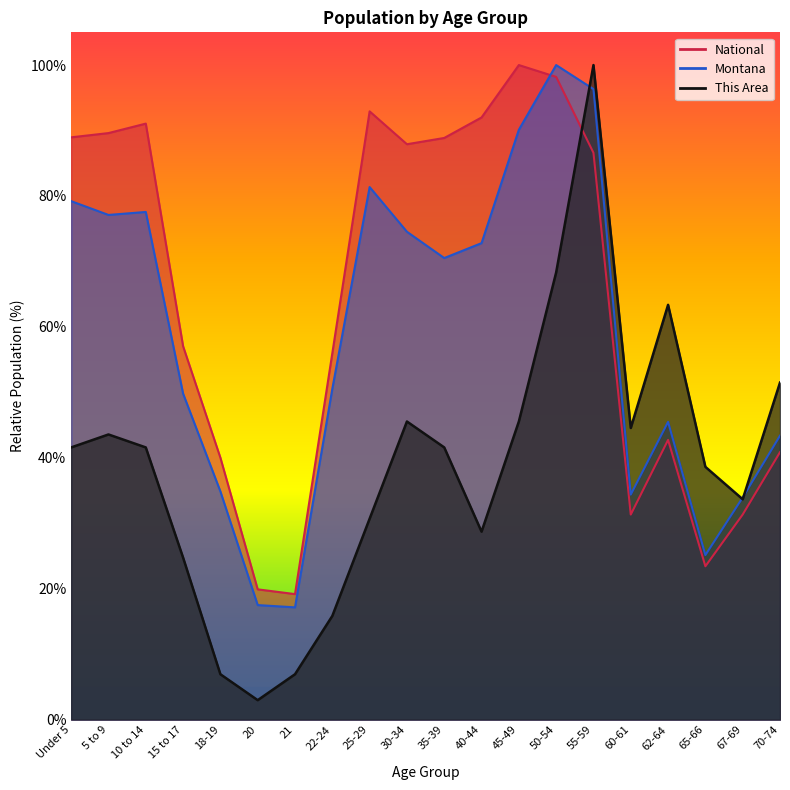

Reading right to left, what are all the values shown in this chart?

This Area: 70-74=51.5	67-69=33.7	65-66=38.6	62-64=63.4	60-61=44.6	55-59=100.0	50-54=68.3	45-49=45.5	40-44=28.7	35-39=41.6	30-34=45.5	25-29=30.7	22-24=15.8	21=6.9	20=3.0	18-19=6.9	15 to 17=24.8	10 to 14=41.6	5 to 9=43.6	Under 5=41.6
Montana: 70-74=43.4	67-69=33.9	65-66=25.1	62-64=45.5	60-61=34.4	55-59=96.3	50-54=100.0	45-49=90.1	40-44=72.8	35-39=70.5	30-34=74.5	25-29=81.4	22-24=50.5	21=17.2	20=17.5	18-19=34.9	15 to 17=49.8	10 to 14=77.6	5 to 9=77.1	Under 5=79.2
National: 70-74=40.9	67-69=31.3	65-66=23.4	62-64=42.7	60-61=31.3	55-59=86.6	50-54=98.2	45-49=100.0	40-44=92.0	35-39=88.9	30-34=87.9	25-29=92.9	22-24=56.0	21=19.2	20=19.9	18-19=40.0	15 to 17=57.0	10 to 14=91.1	5 to 9=89.6	Under 5=89.0